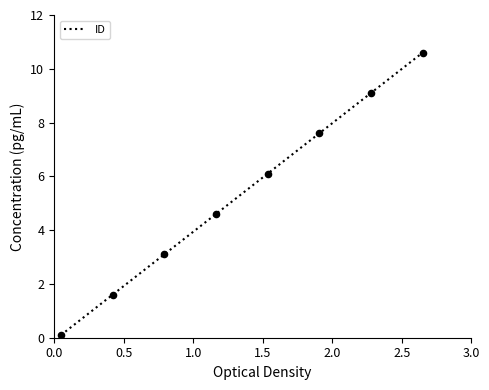

What is the difference between the maximum and minimum values?

10.5